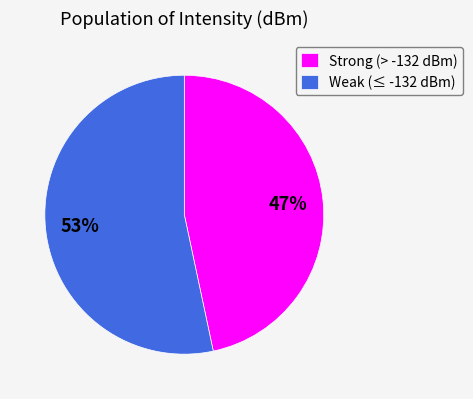

Which slice is the smallest?

Strong (> -132 dBm)